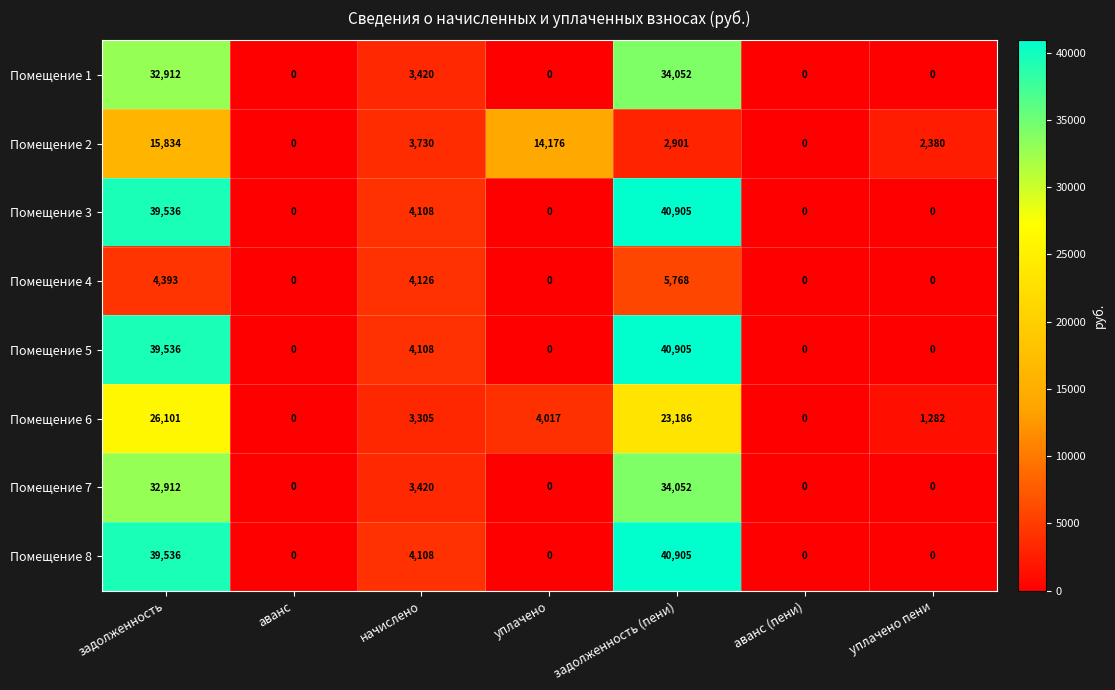

Which series changed the most between аванс and уплачено?

Помещение 2